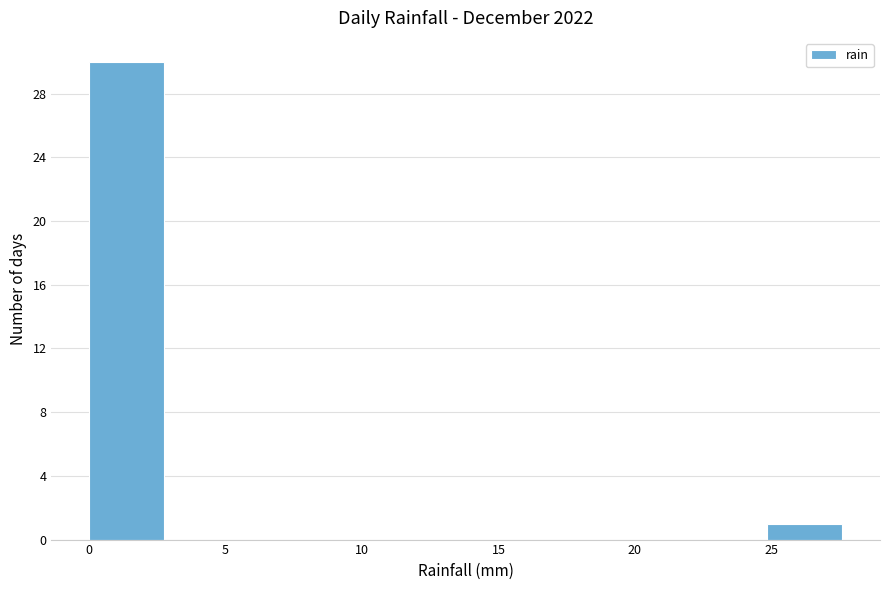

Reading left to right, list every bar in this chart as the range it spans on the x-axis followed by its height. Neither the bar edges nor the heights are printed on the chart, so give them approximately, as read against the axes.

0.0 to 3.0: 30
3.0 to 5.5: 0
5.5 to 8.5: 0
8.5 to 11.0: 0
11.0 to 14.0: 0
14.0 to 16.5: 0
16.5 to 19.5: 0
19.5 to 22.0: 0
22.0 to 25.0: 0
25.0 to 27.5: 1